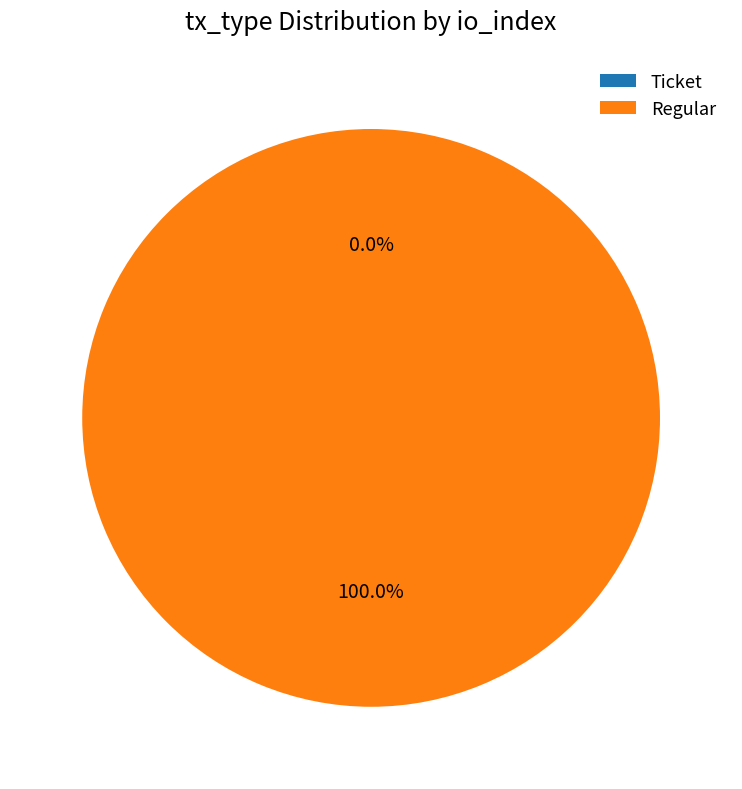

Is it true that Regular is 99% of the pie?

False